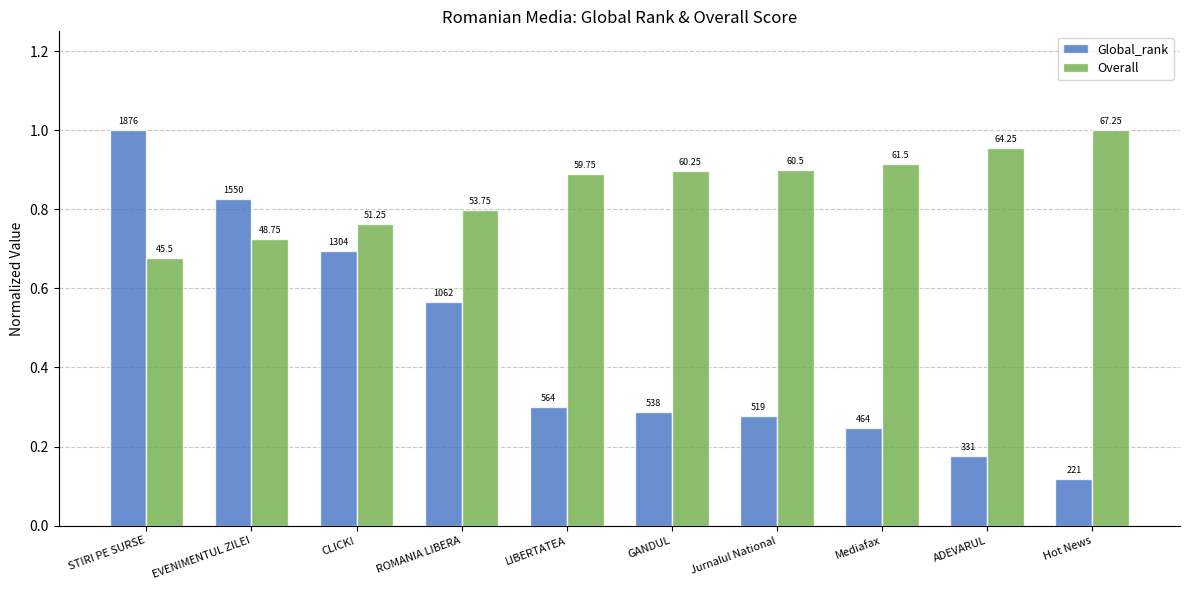

What is the minimum value for Overall?

0.7